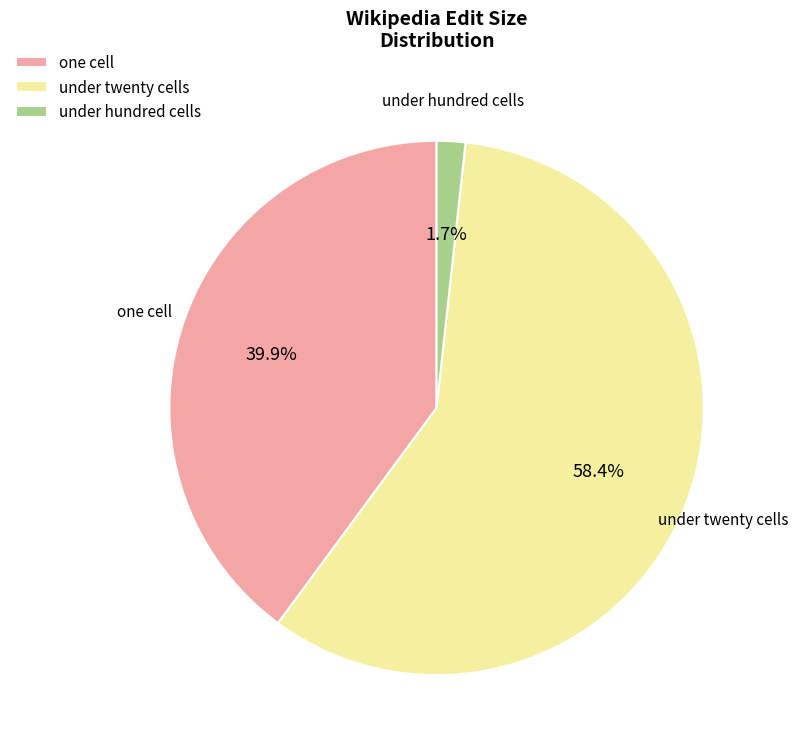

Which has a higher value, under twenty cells or under hundred cells?

under twenty cells